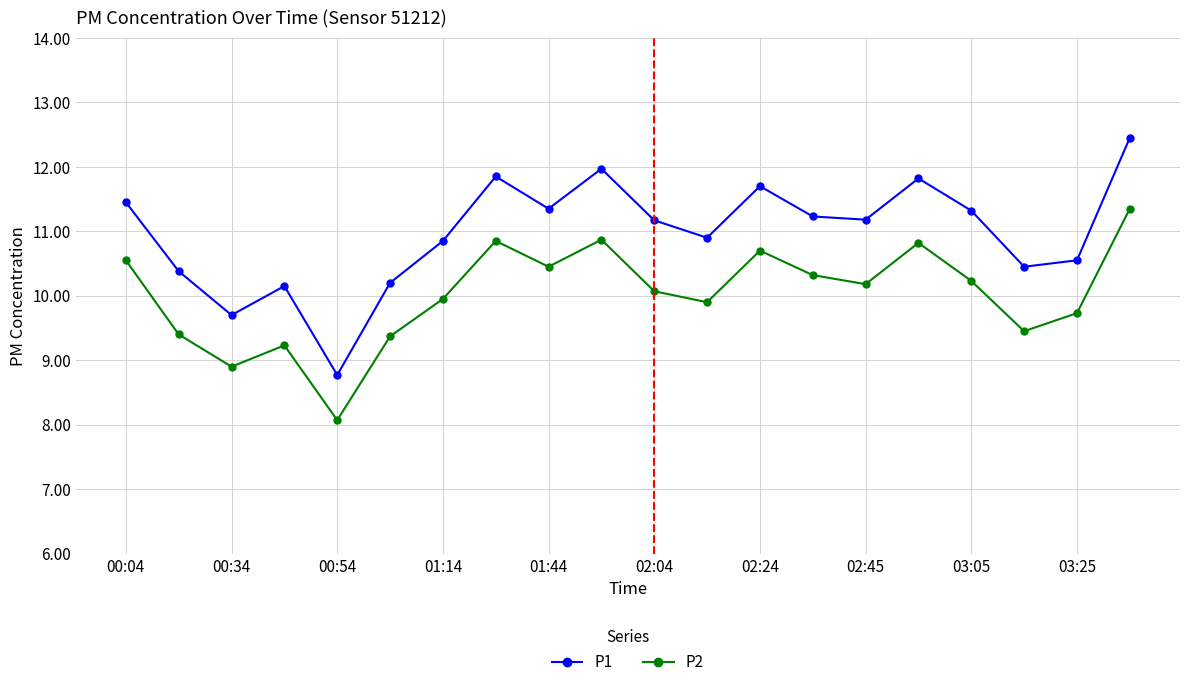

Rank the series by their maximum value, from highest to lowest.

P1, P2